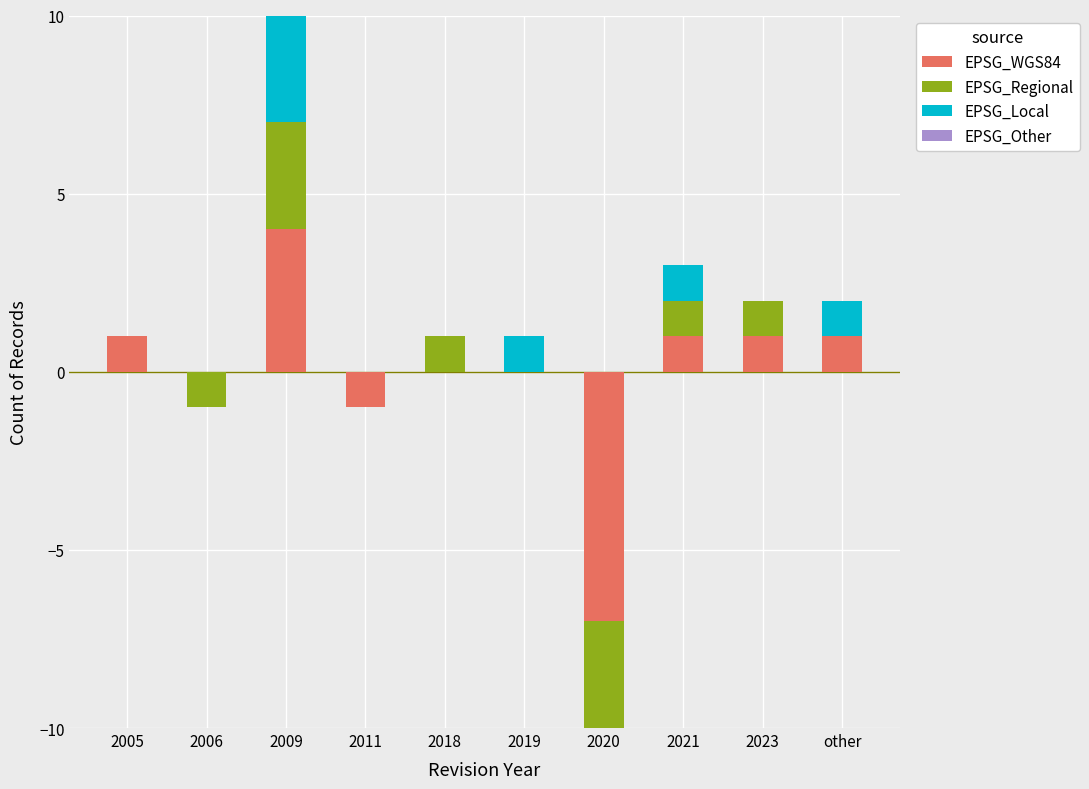

What is the greatest value displayed?

4